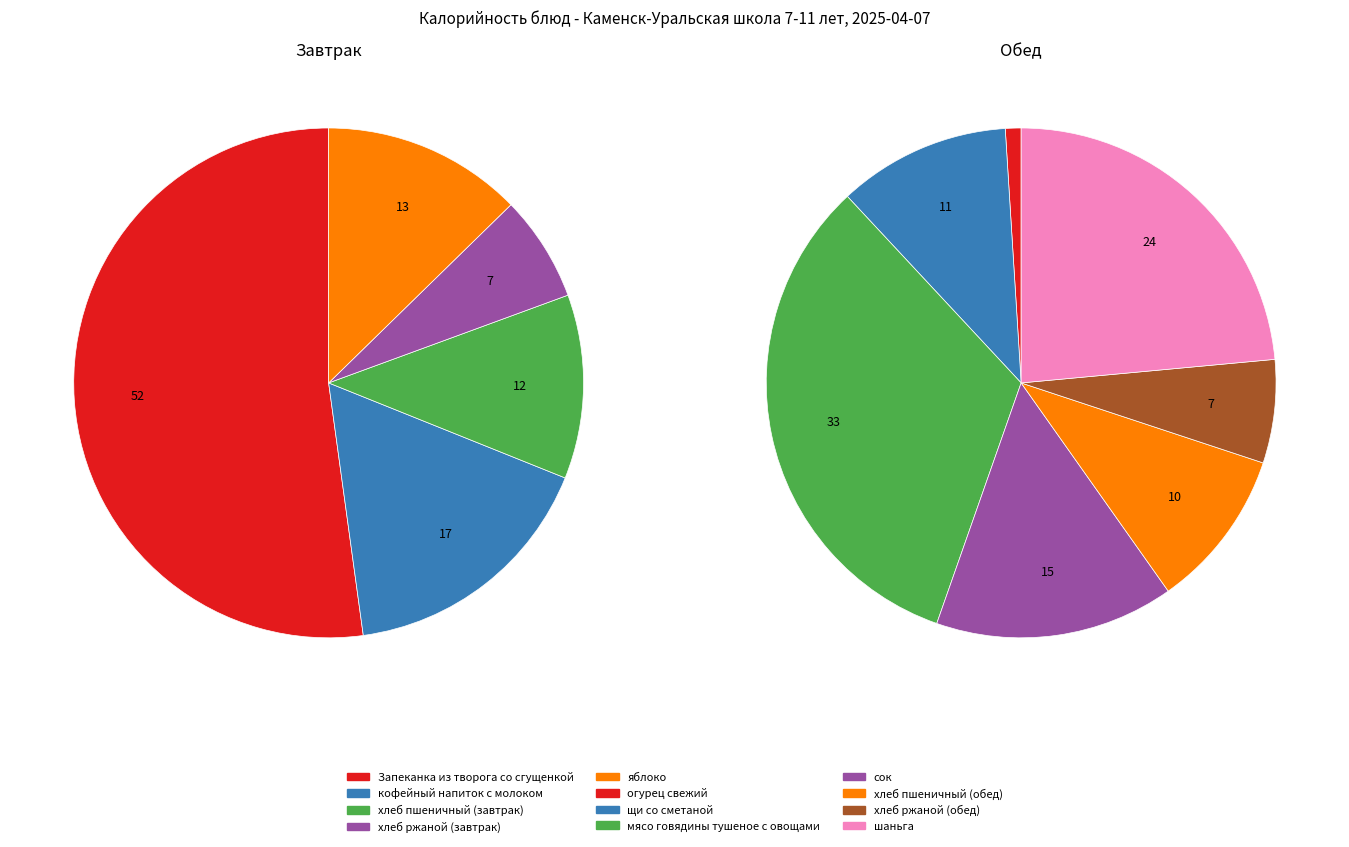

Which category has the biggest portion of the pie?

Запеканка из творога со сгущенкой